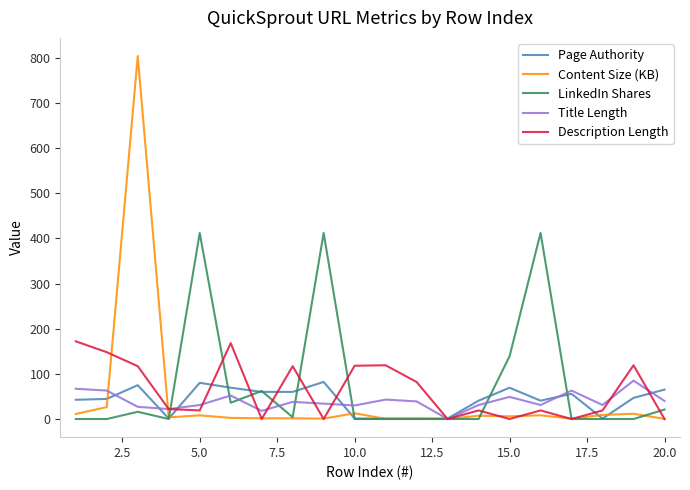

What is the highest value of the LinkedIn Shares series?

412.0